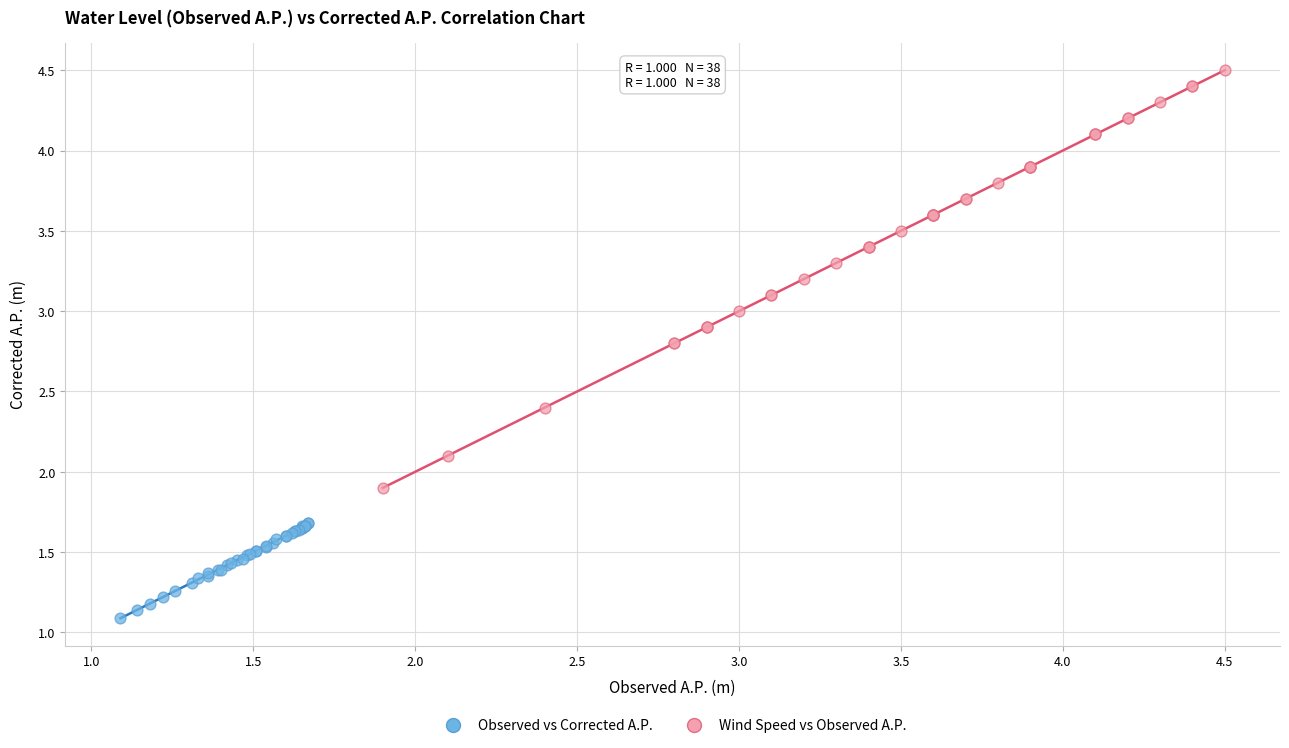

Which series reaches the maximum Y coordinate?

Wind Speed vs Observed A.P.